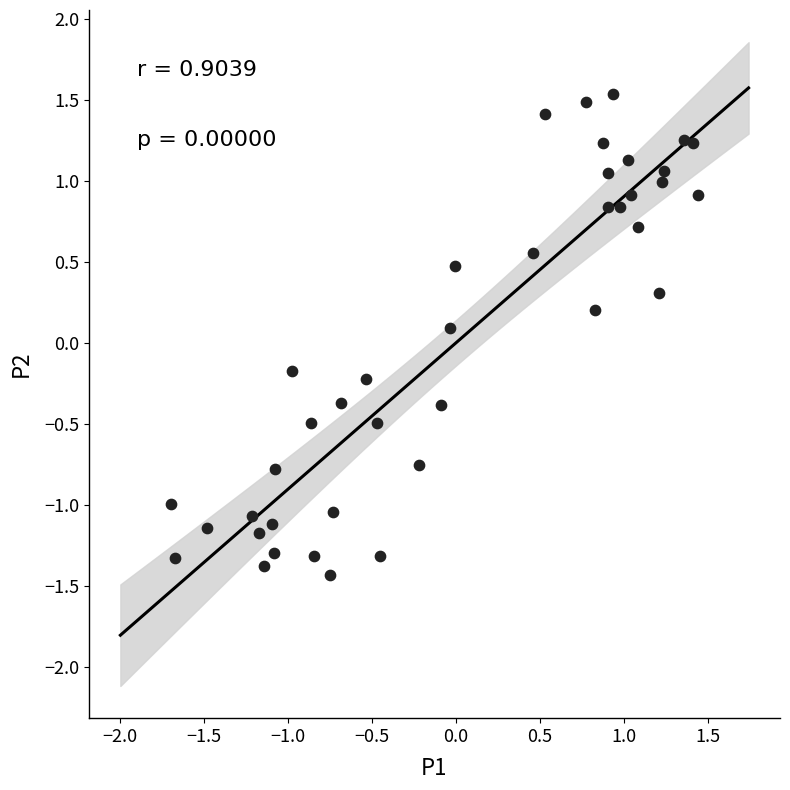

What is the range of X values (max minus min)?

3.1